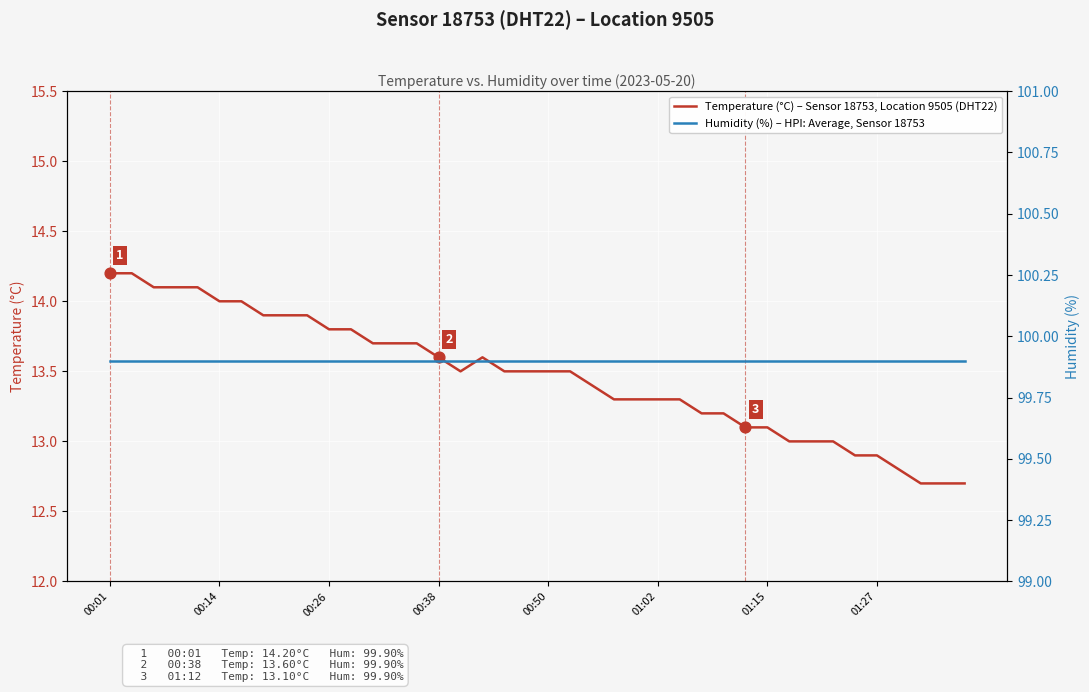

At how many categories does at least one series exceed 44?

40